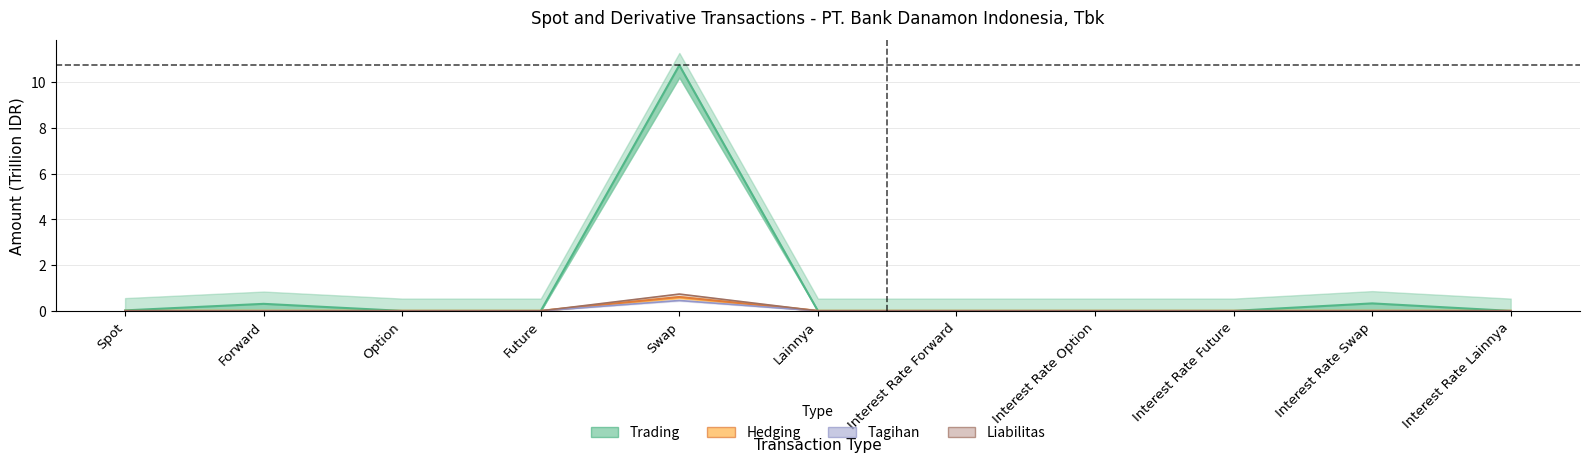

At which category does Tagihan reach its first local peak?

Forward